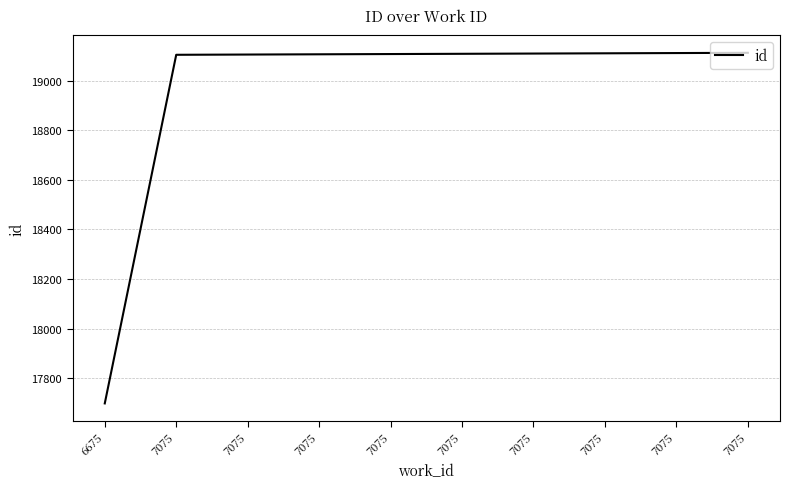

The chart shows a value of 17698 at 6675. True or false?

True